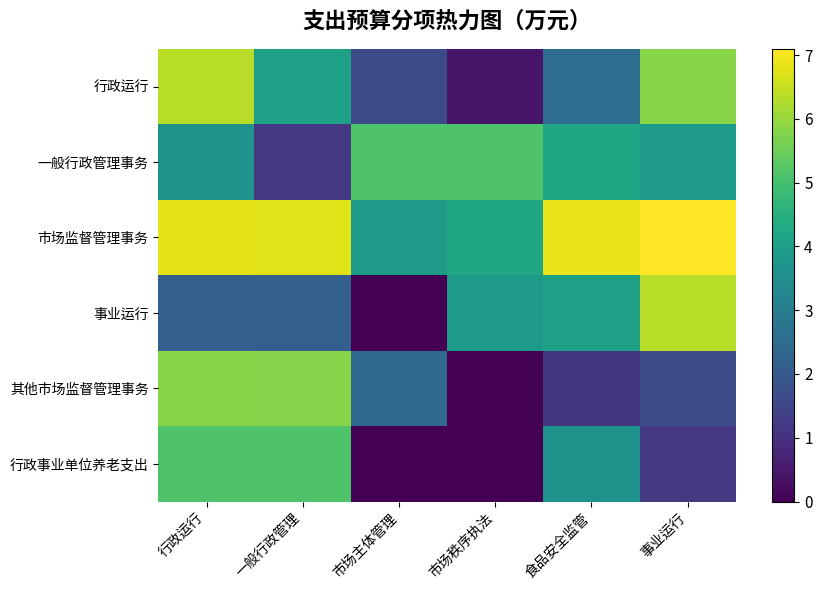

Which has a higher value, 食品安全监管 or 市场秩序执法?

食品安全监管